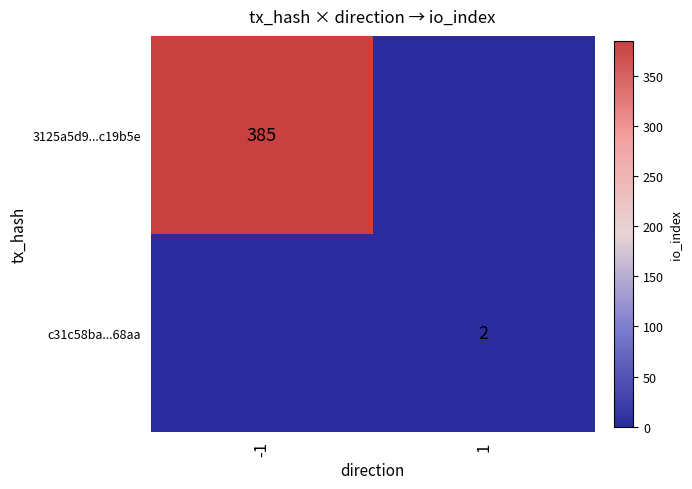

What is the spread (max minus min) of values at -1?

385